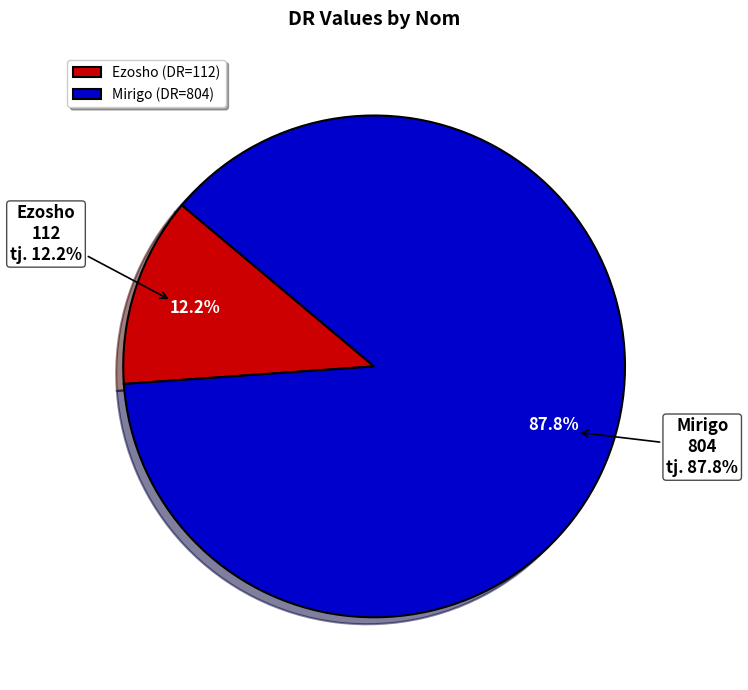

Which slice is the largest?

Mirigo